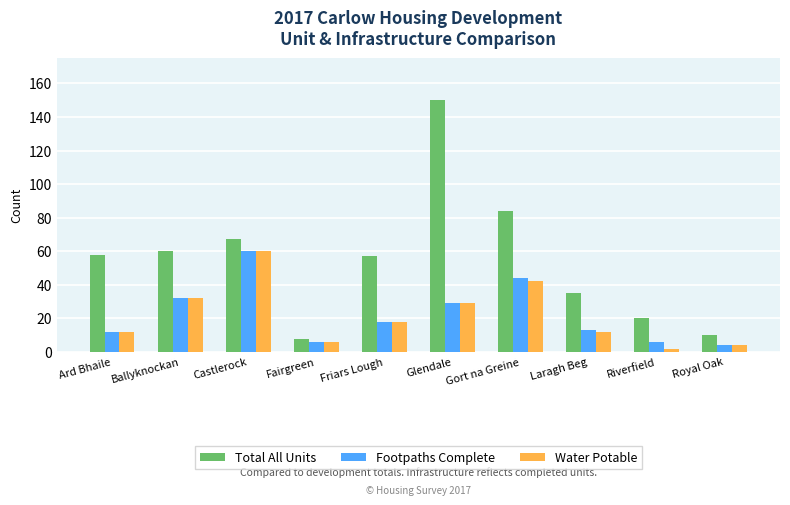

Which label corresponds to the smallest value in the chart?

Riverfield